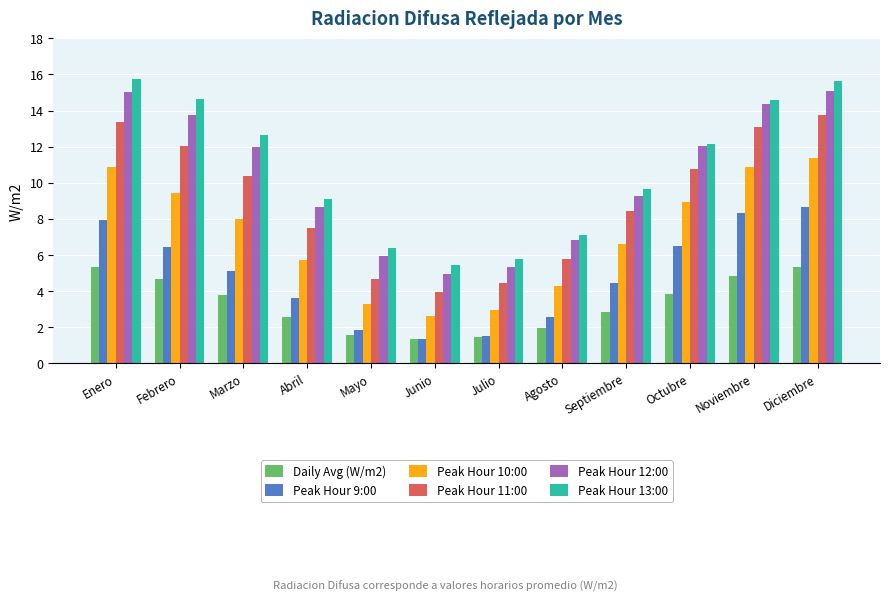

Is the value of Peak Hour 13:00 at Enero greater than the value of Peak Hour 10:00 at Abril?

Yes